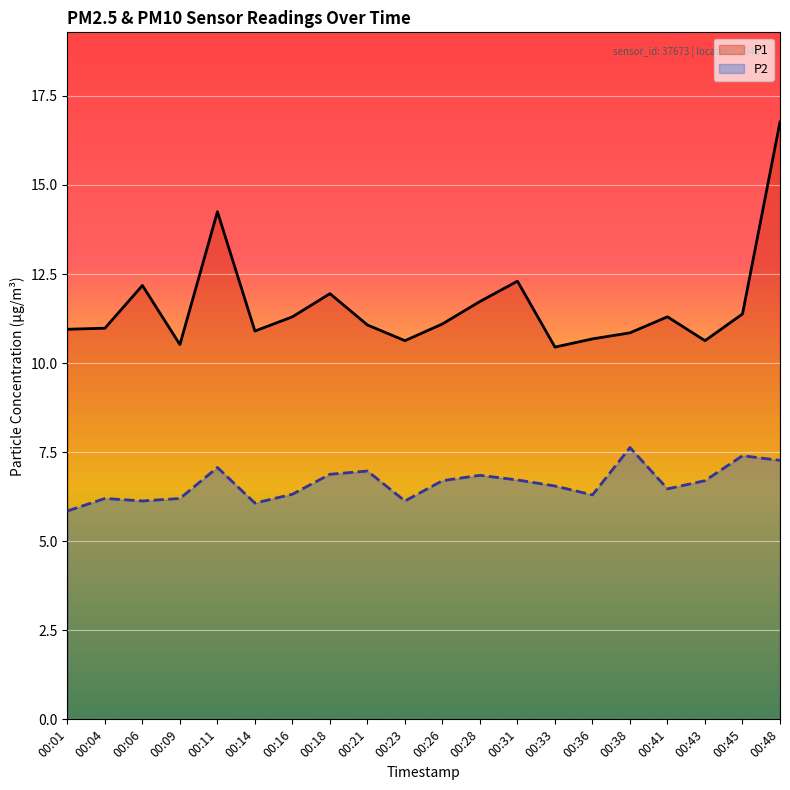

Rank the series by their average value, from lowest to highest.

P2, P1